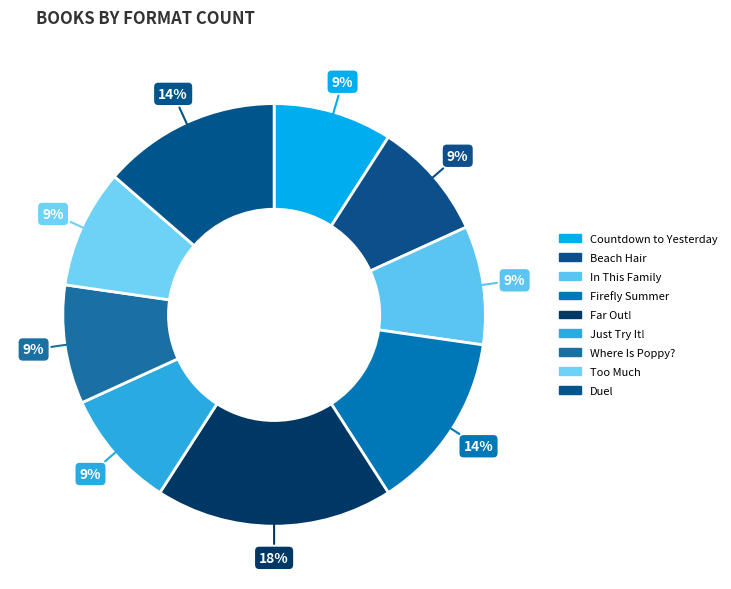

To the nearest percent, what percentage of the pie is In This Family?

9%